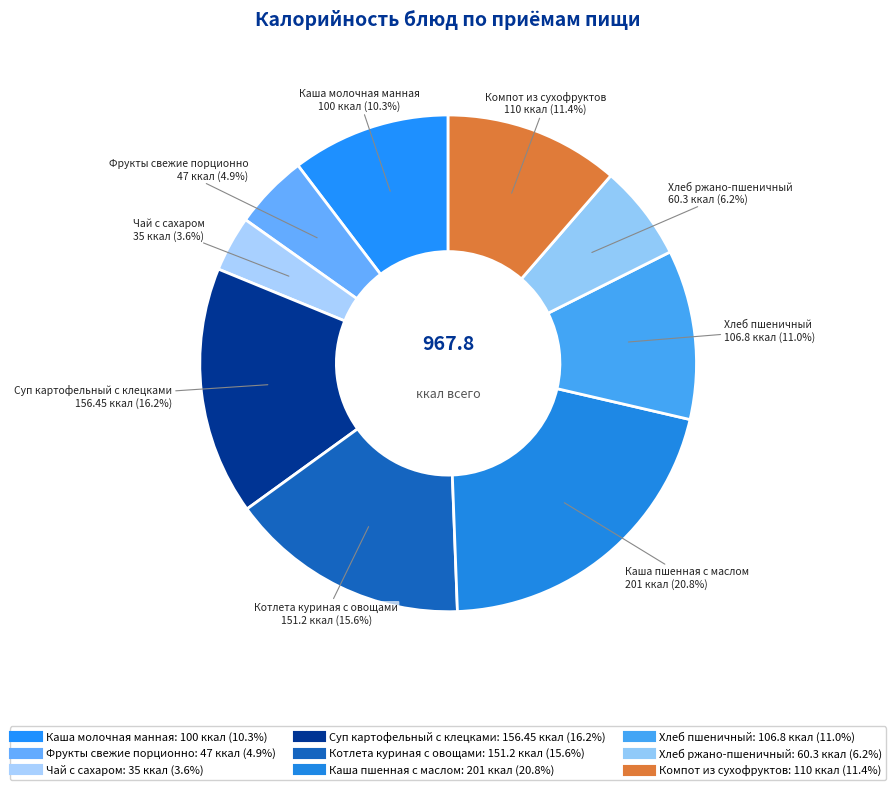

The Фрукты свежие порционно slice represents 1% of the pie. True or false?

False